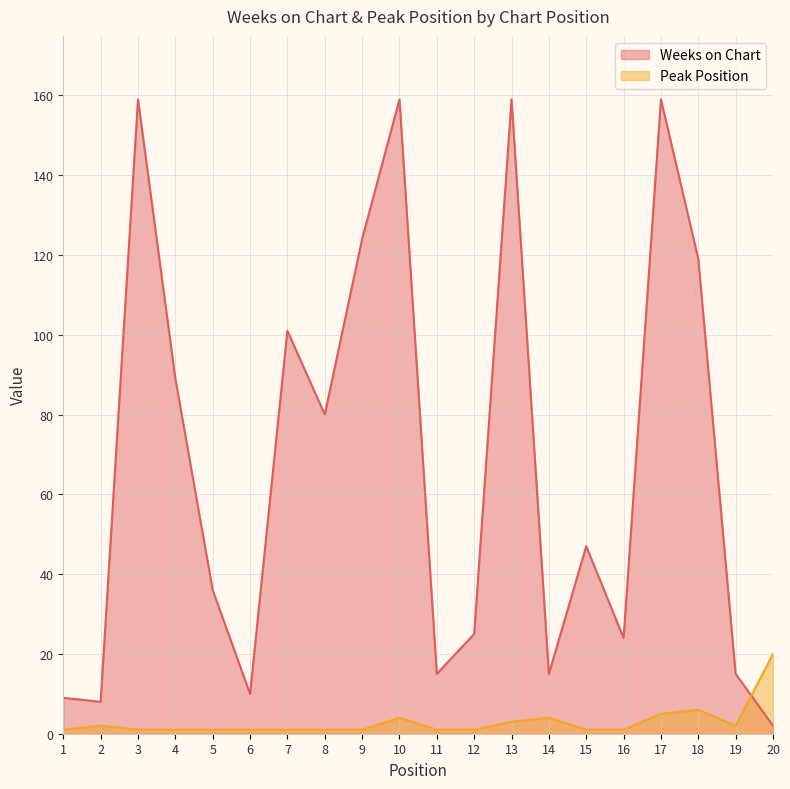

Where is the first local maximum for Peak Position?

2